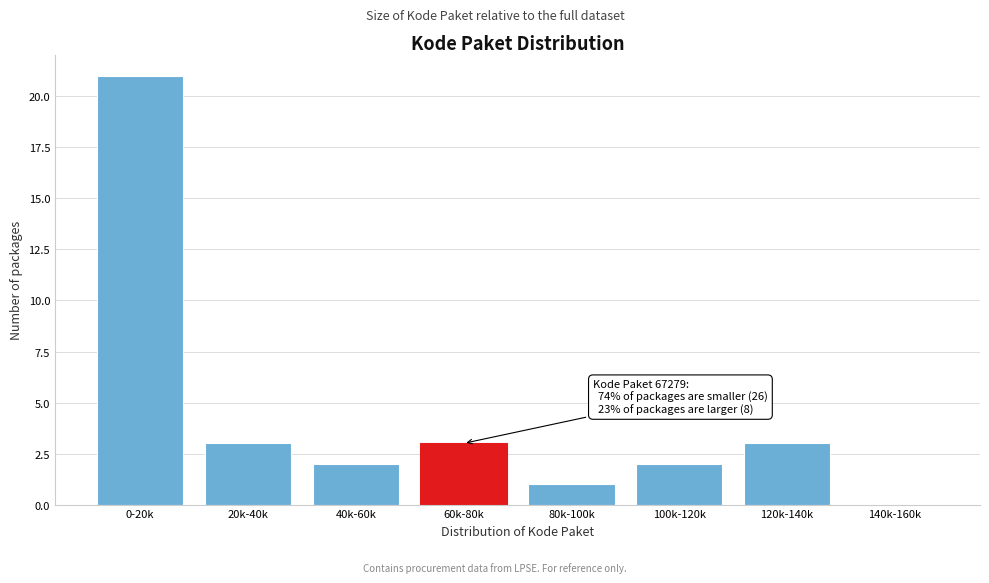

Reading left to right, extract all data points from this chart.

0-20k=21	20k-40k=3	40k-60k=2	60k-80k=3	80k-100k=1	100k-120k=2	120k-140k=3	140k-160k=0